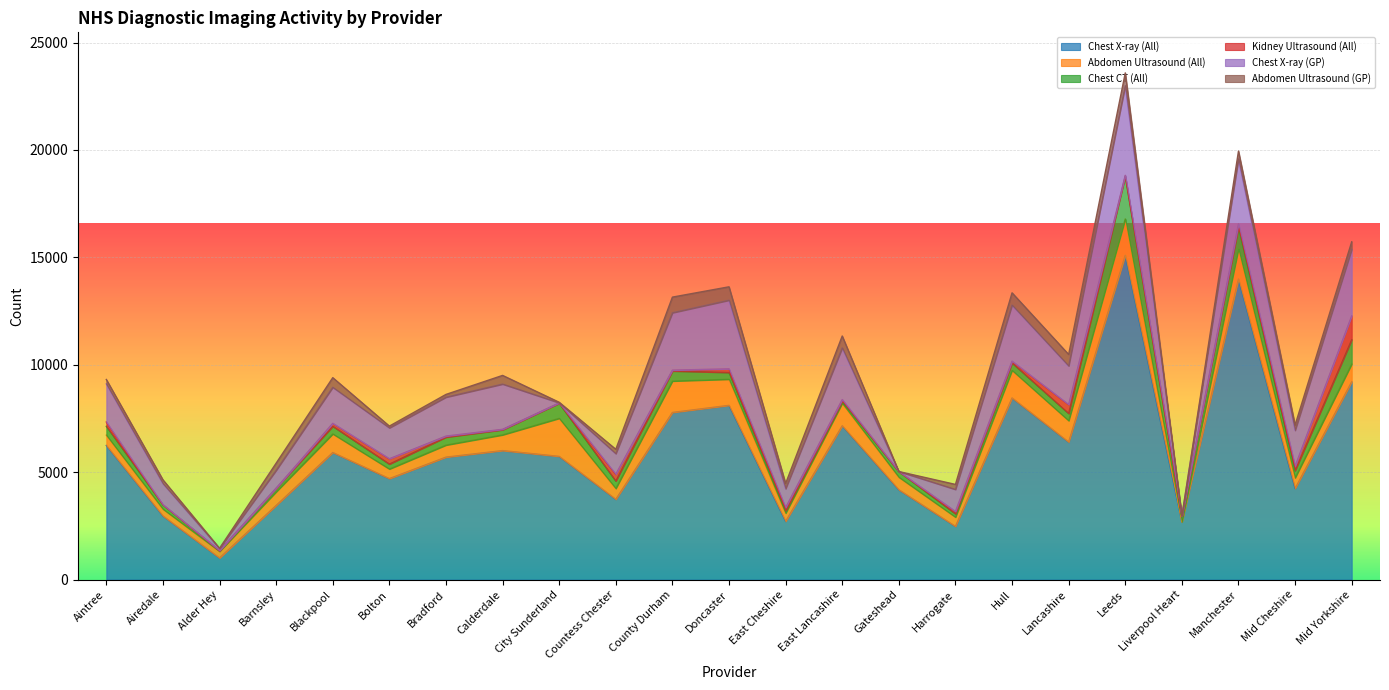

Does the chart display data point markers on the line(s)?

No